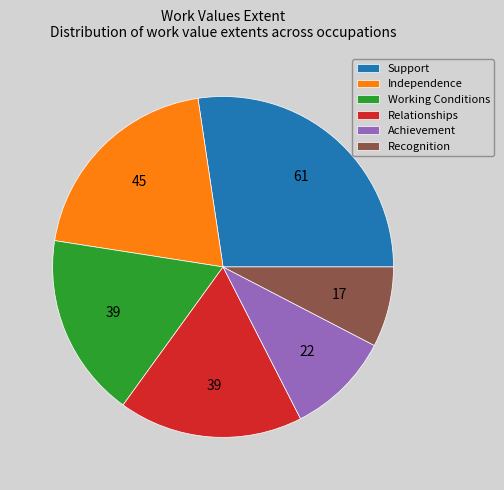

Is there a majority slice in this chart?

No